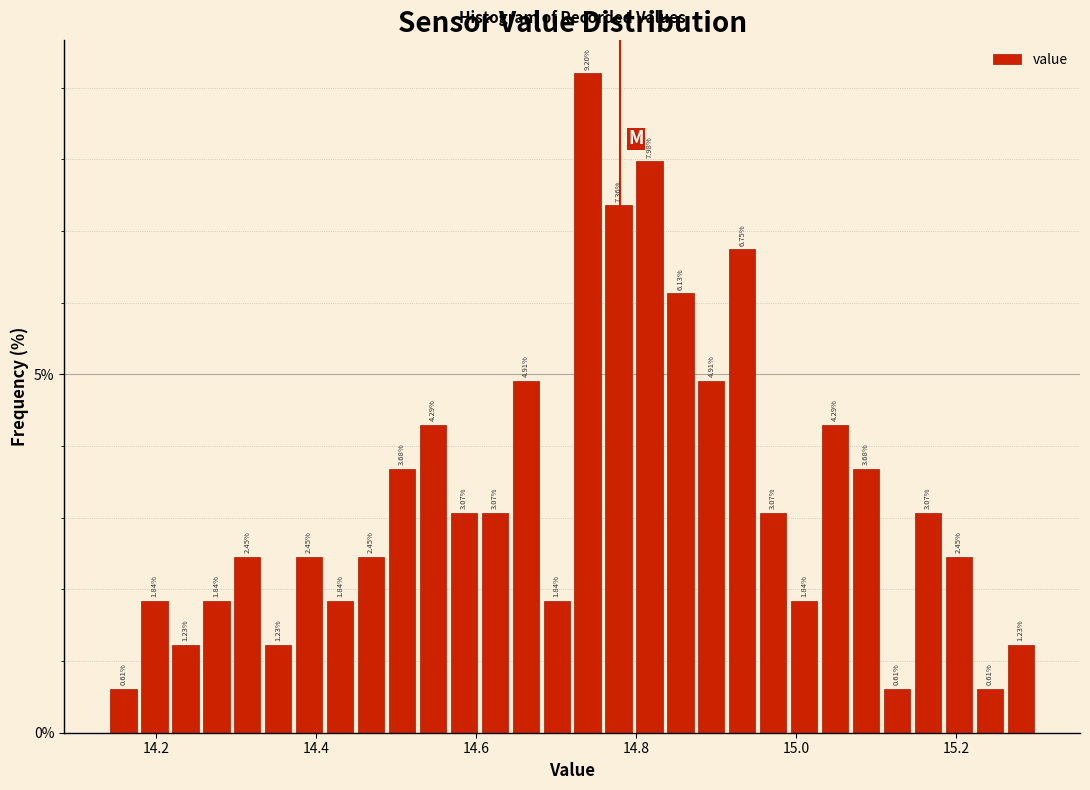

Read against the x-axis, roughly where is the centre of the tallest bar?

14.74